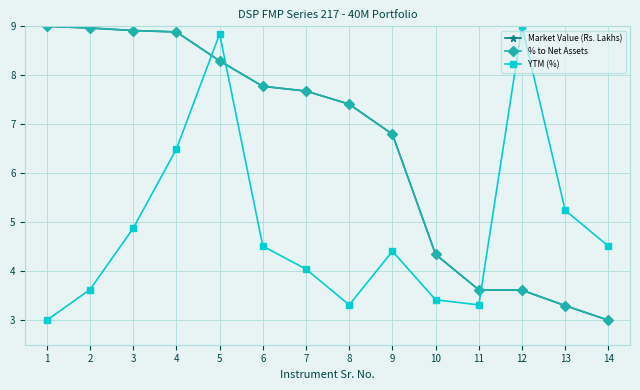

At which category is the sum across all series the highest?

5